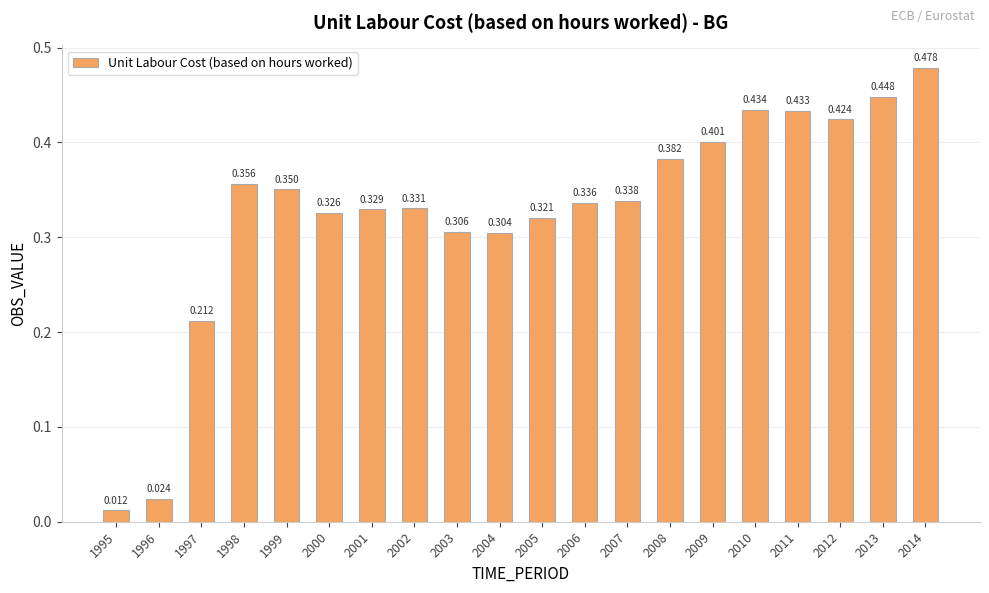

How many bars are there in total?

20